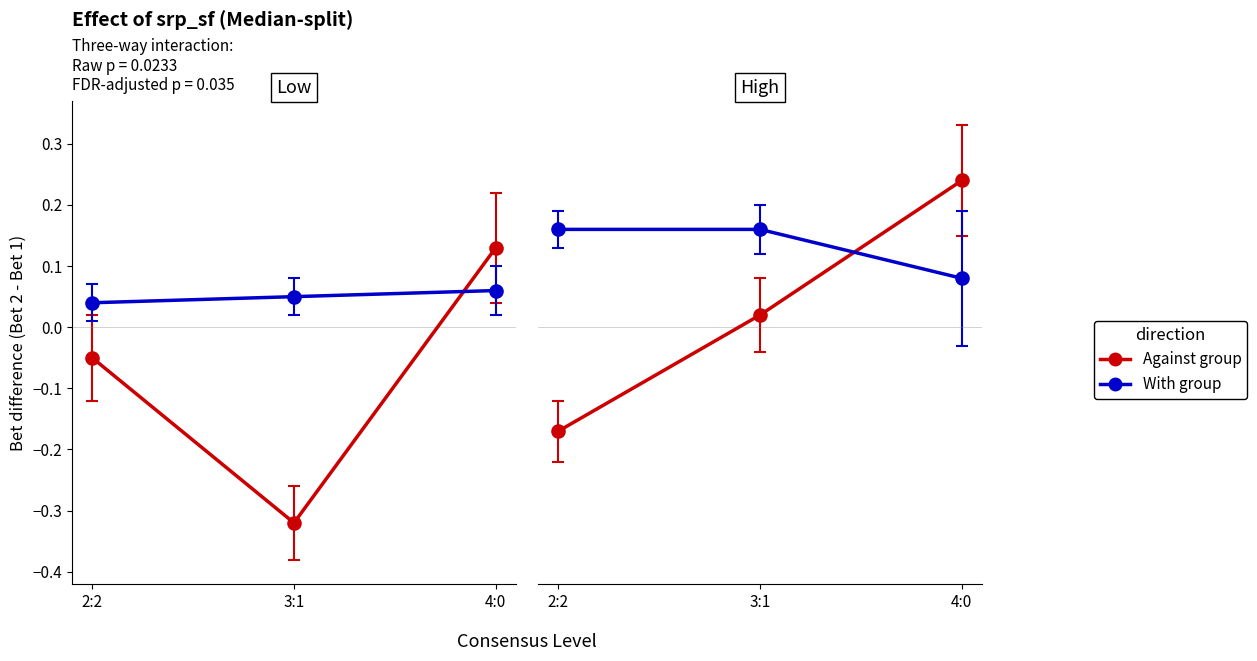

Reading right to left, extract all data points from this chart.

Against group (Low): 0.1	-0.3	-0.1
With group (Low): 0.1	0.1	0.0
Against group (High): 0.2	0.0	-0.2
With group (High): 0.1	0.2	0.2